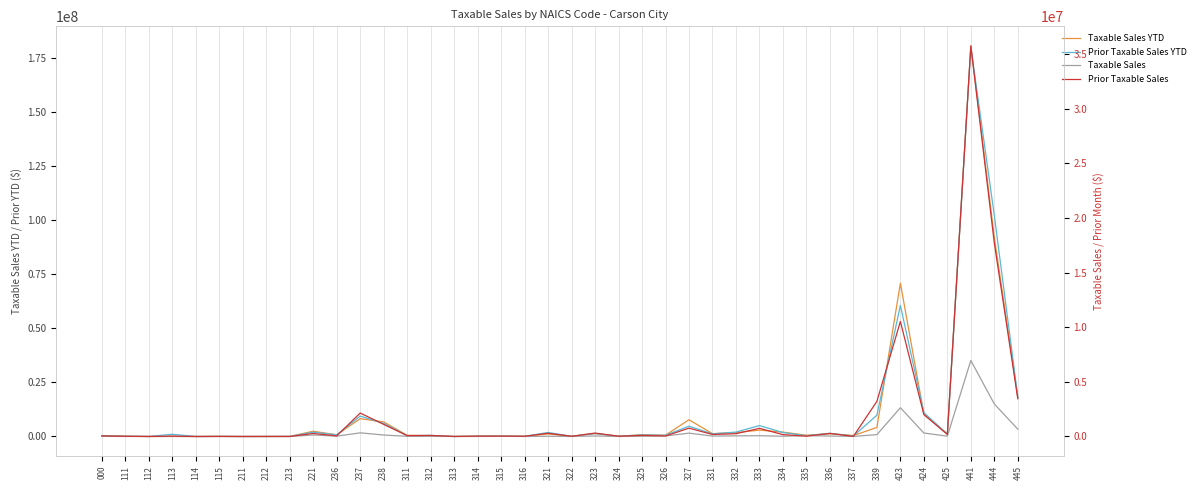

Which series has the widest spread of values?

Taxable Sales YTD